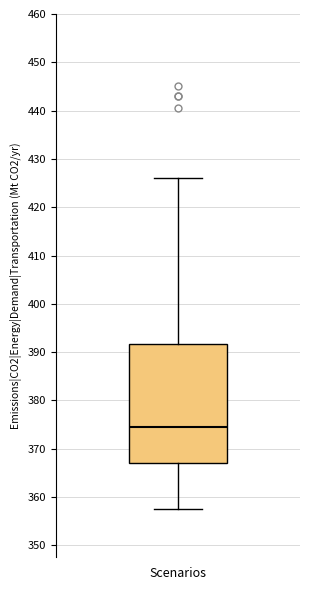

Transcribe this box plot: give where the median line is, the range the box spans, and where the two whiskers end, as read against the y-axis. The values are not printed on the chart, so give them approximately, as read against the axis.

median 375, box 367 to 392, whiskers 358 to 426